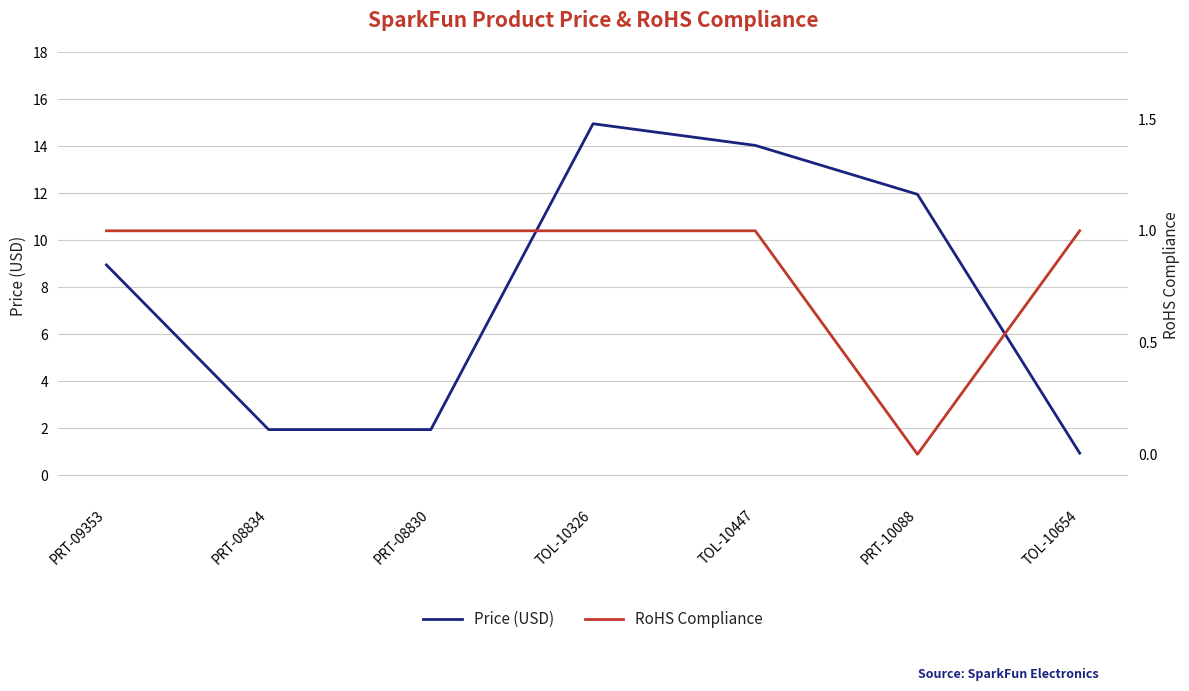

Is it true that Price (USD) equals 1.9 at PRT-08834?

True